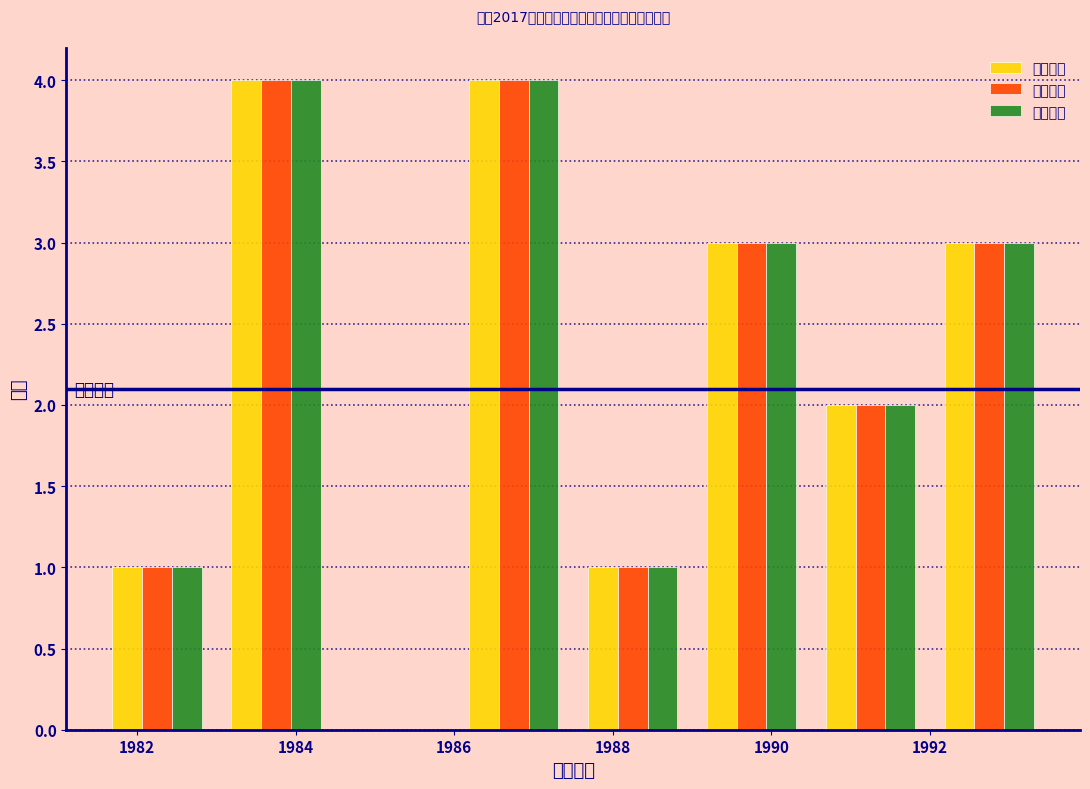

Reading left to right, transcribe this chart: for each range on the x-axis, give the height of each series' bar. Neither the bar edges nor the heights are printed on the chart, so give them approximately, as read against the axes.

1981.5 to 1983.0: 教育理论=1	基础知识=1	笔试成绩=1
1983.0 to 1984.5: 教育理论=4	基础知识=4	笔试成绩=4
1984.5 to 1986.0: 教育理论=0	基础知识=0	笔试成绩=0
1986.0 to 1987.5: 教育理论=4	基础知识=4	笔试成绩=4
1987.5 to 1989.0: 教育理论=1	基础知识=1	笔试成绩=1
1989.0 to 1990.5: 教育理论=3	基础知识=3	笔试成绩=3
1990.5 to 1992.0: 教育理论=2	基础知识=2	笔试成绩=2
1992.0 to 1993.5: 教育理论=3	基础知识=3	笔试成绩=3